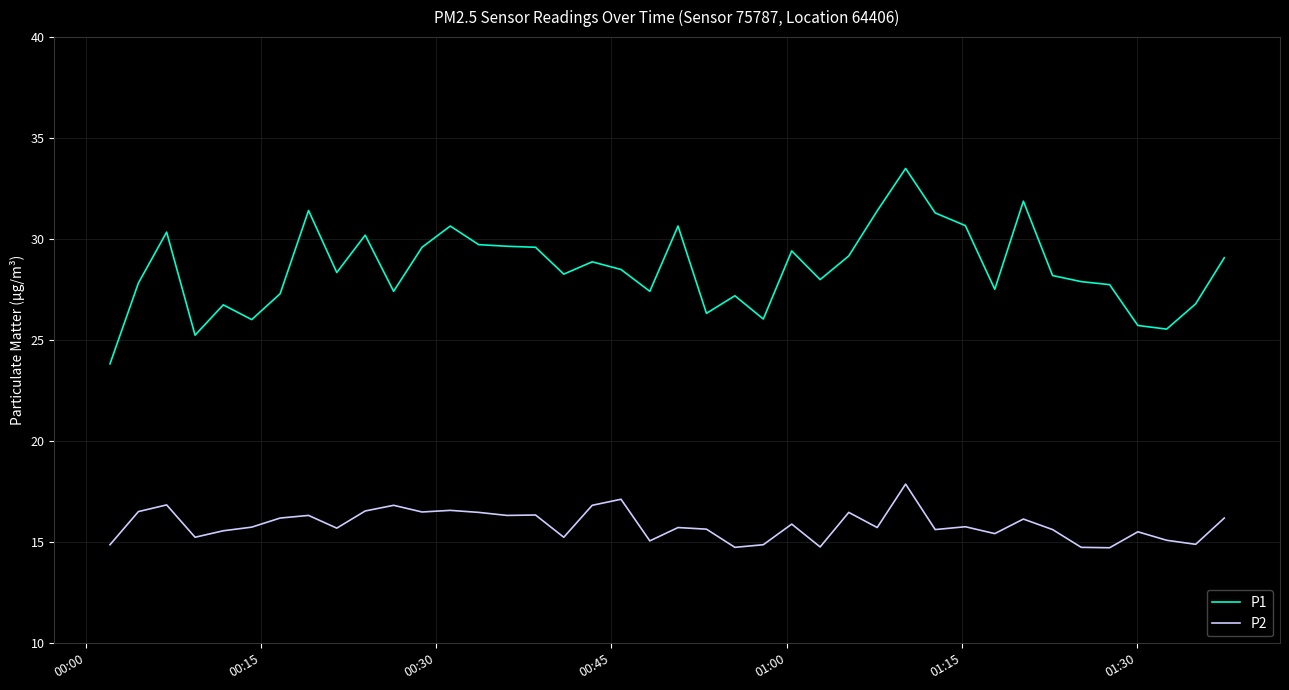

Rank the series by their average value, from highest to lowest.

P1, P2